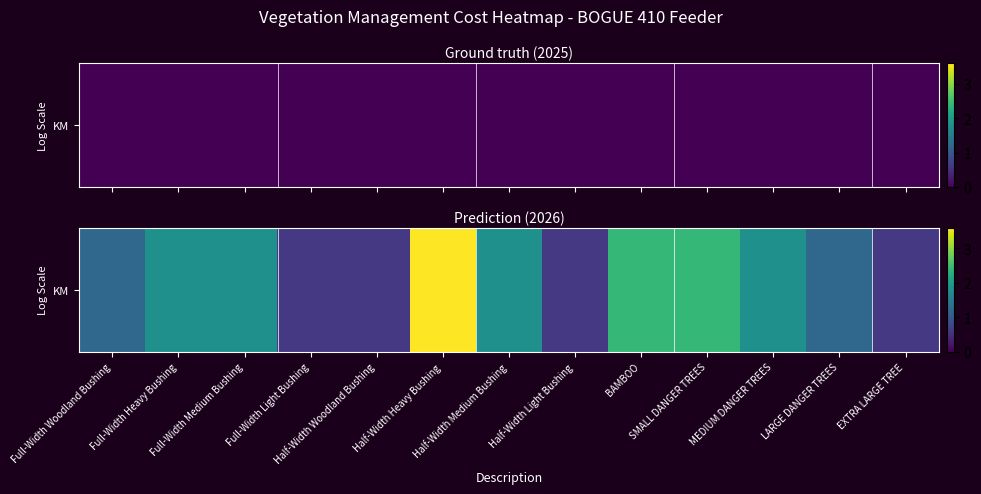

List the labels in order of value, largest first.

Half-Width Heavy Bushing, BAMBOO, SMALL DANGER TREES, Full-Width Heavy Bushing, Full-Width Medium Bushing, Half-Width Medium Bushing, MEDIUM DANGER TREES, Full-Width Woodland Bushing, LARGE DANGER TREES, Full-Width Light Bushing, Half-Width Woodland Bushing, Half-Width Light Bushing, EXTRA LARGE TREE